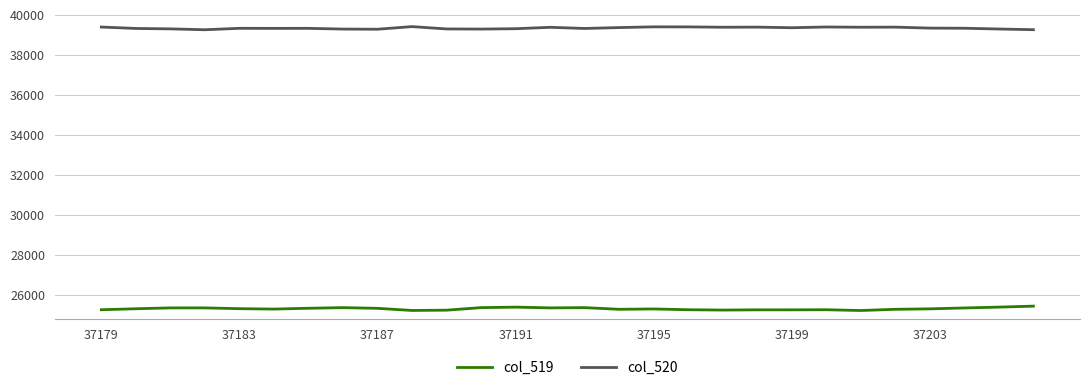

Rank the series by their maximum value, from lowest to highest.

col_519, col_520